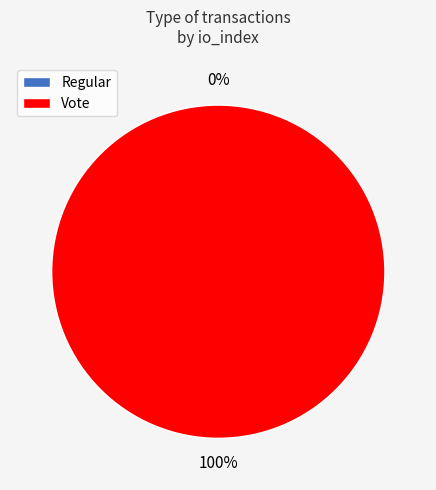

Is it true that Regular is 12% of the pie?

False